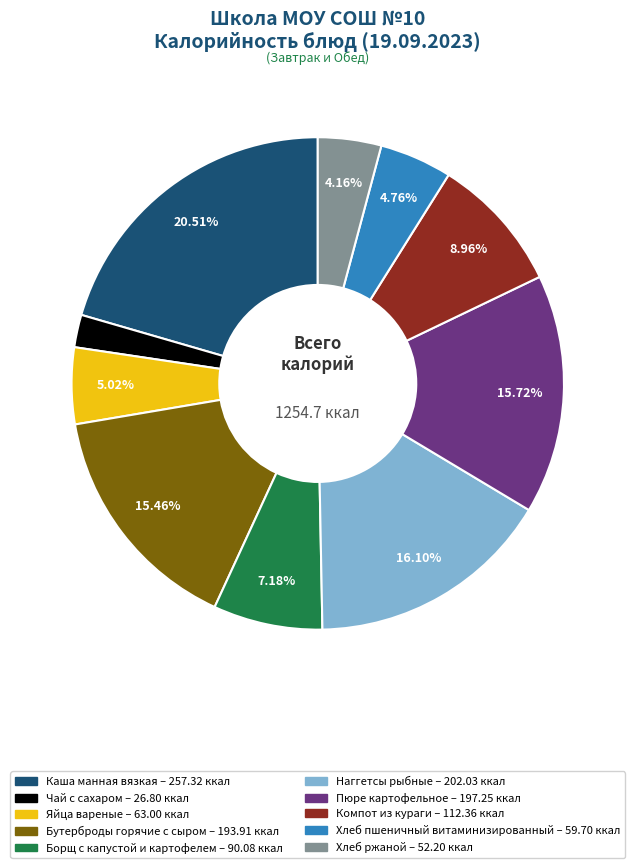

Is there a majority slice in this chart?

No